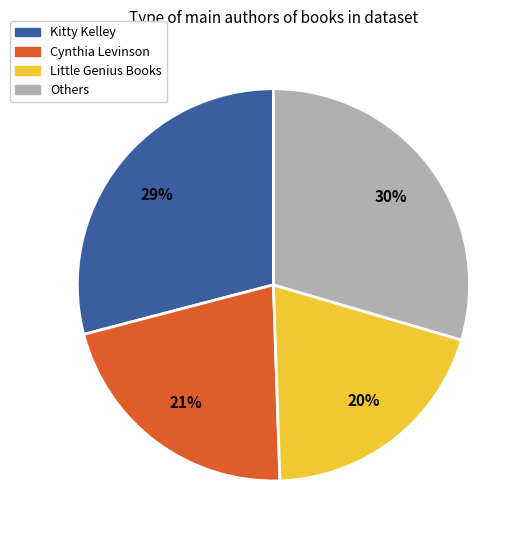

Is there a majority slice in this chart?

No